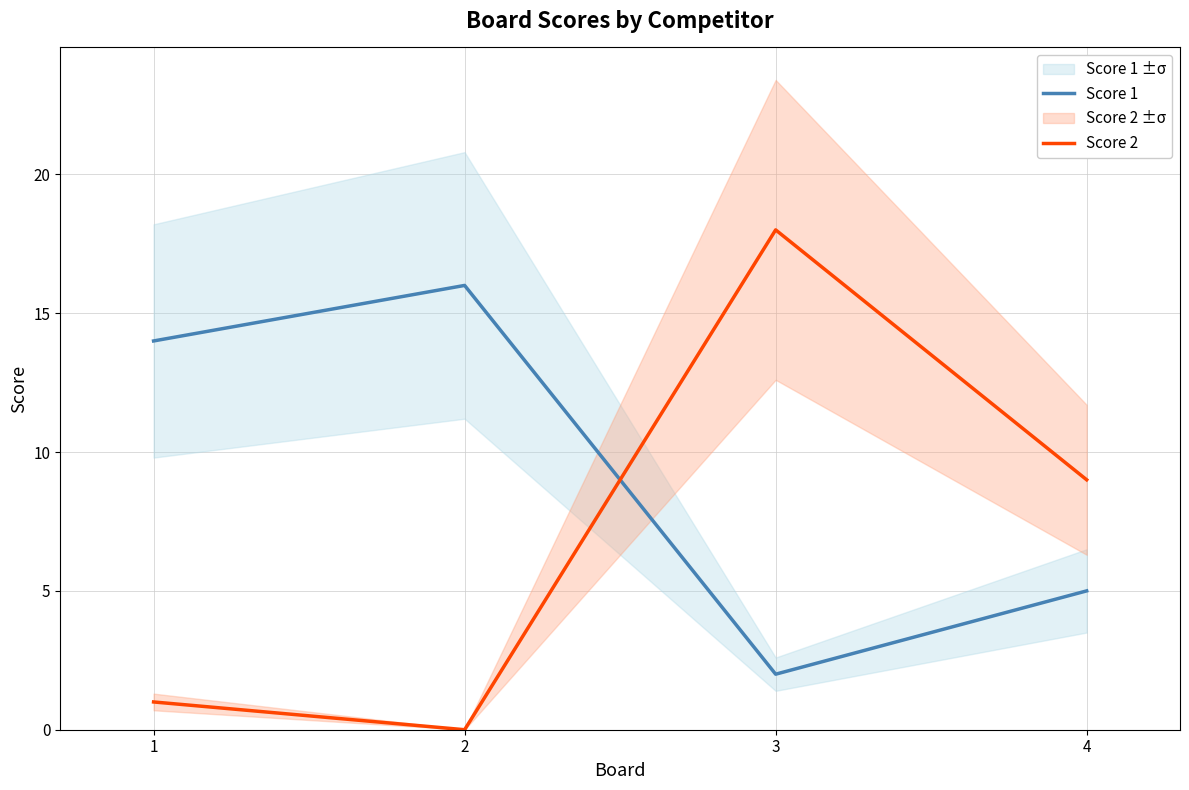

Rank the series at 4 from lowest to highest value.

Score 1, Score 2